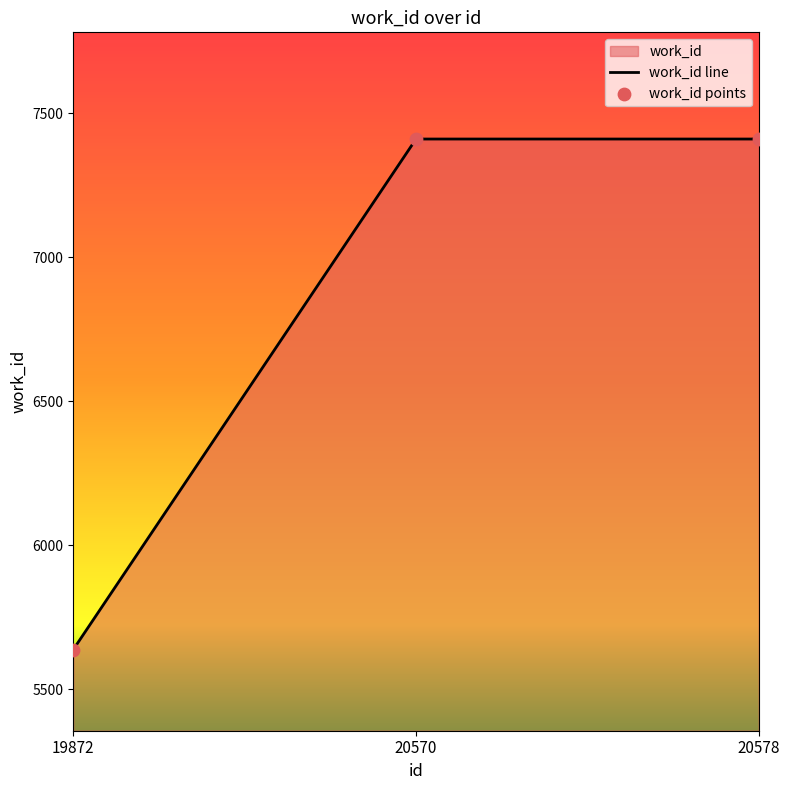

Between 19872 and 20578, which is larger?

20578